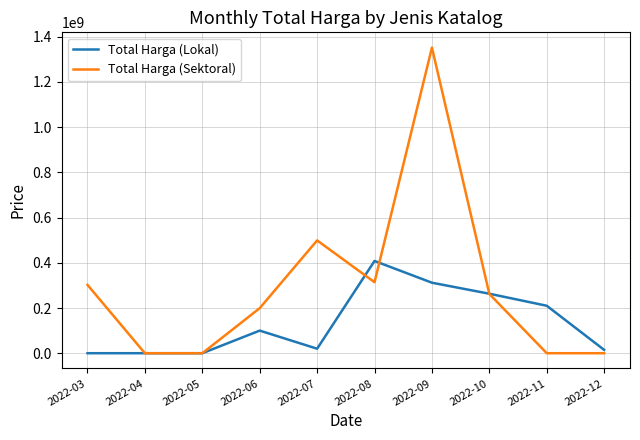

What is the greatest value displayed?

1351682000